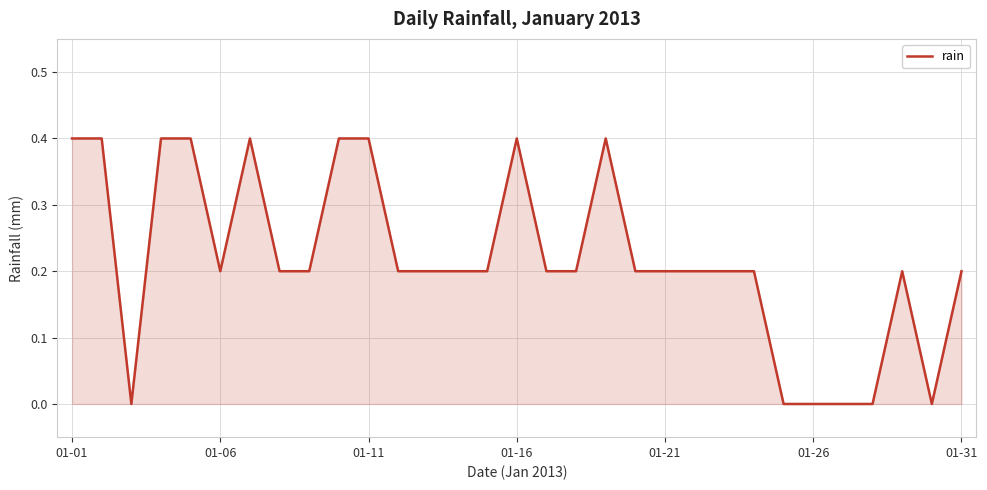

How many series are shown in this chart?

1